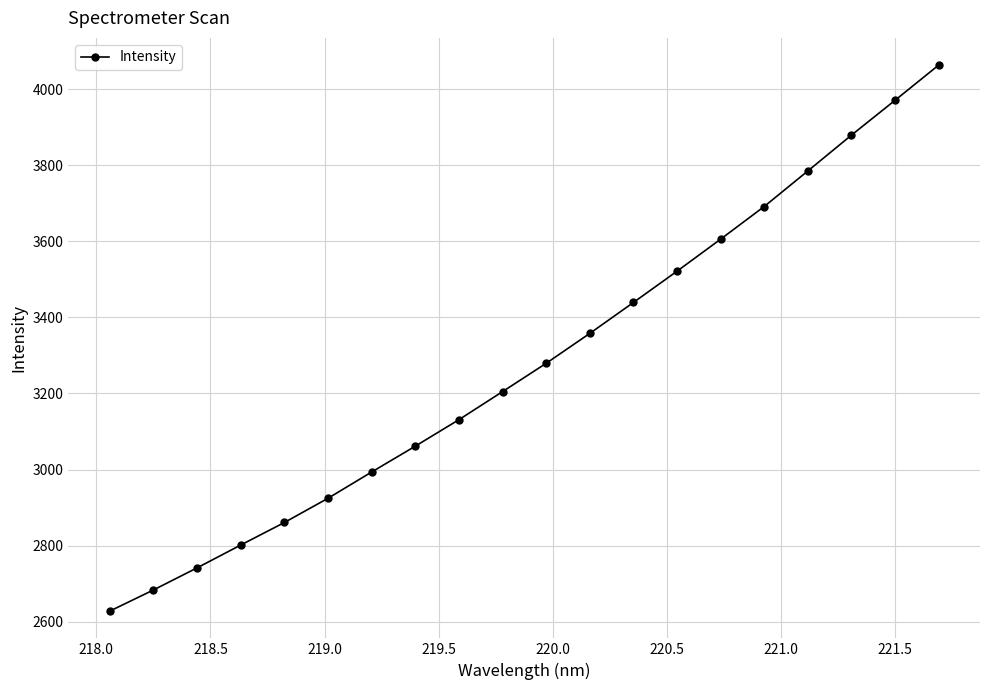

Does the chart have visible grid lines?

Yes